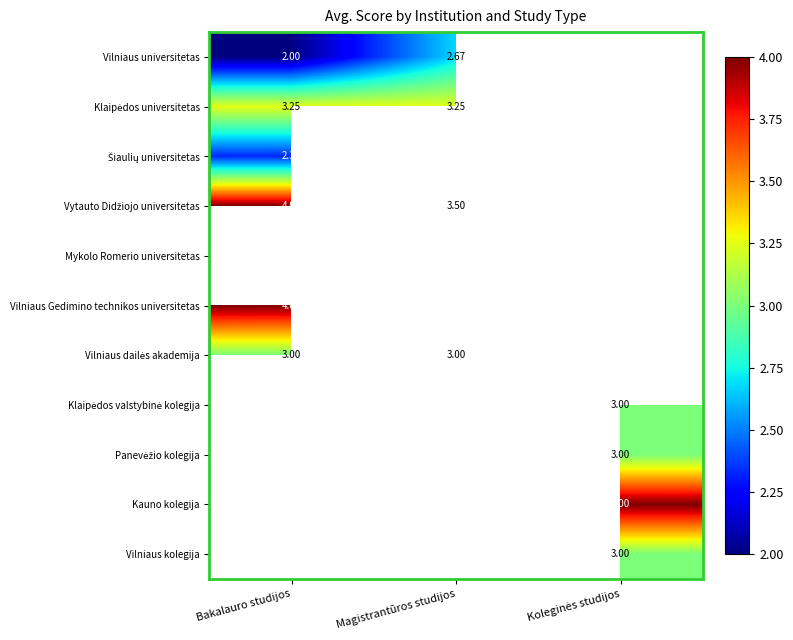

What is the greatest value displayed?

4.0